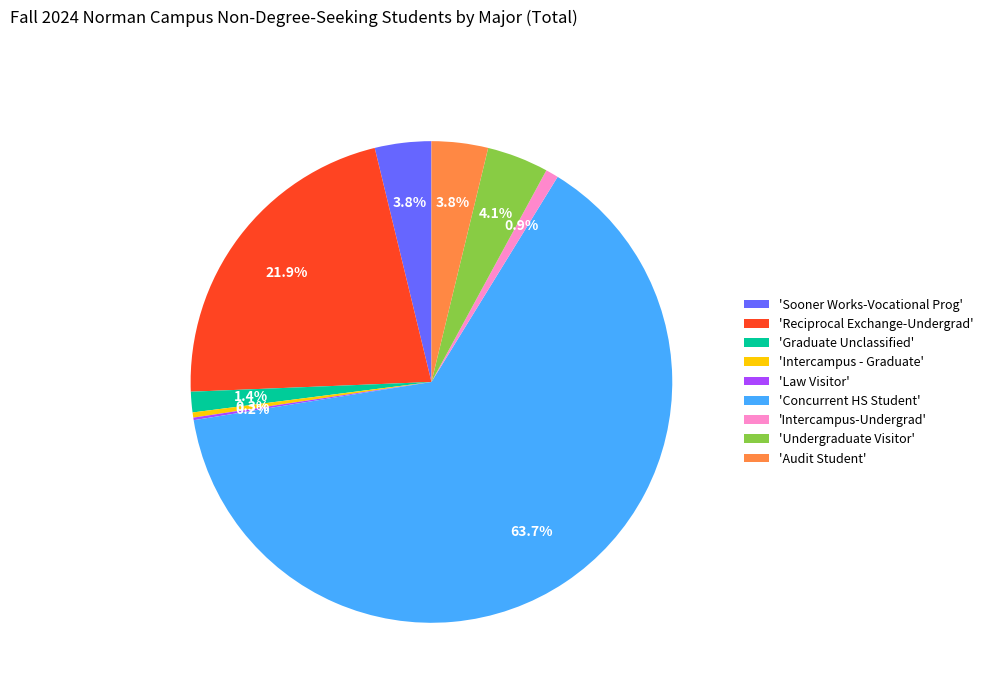

What is the ratio of the value at 'Graduate Unclassified' to the value at 'Intercampus - Graduate'?

4.0